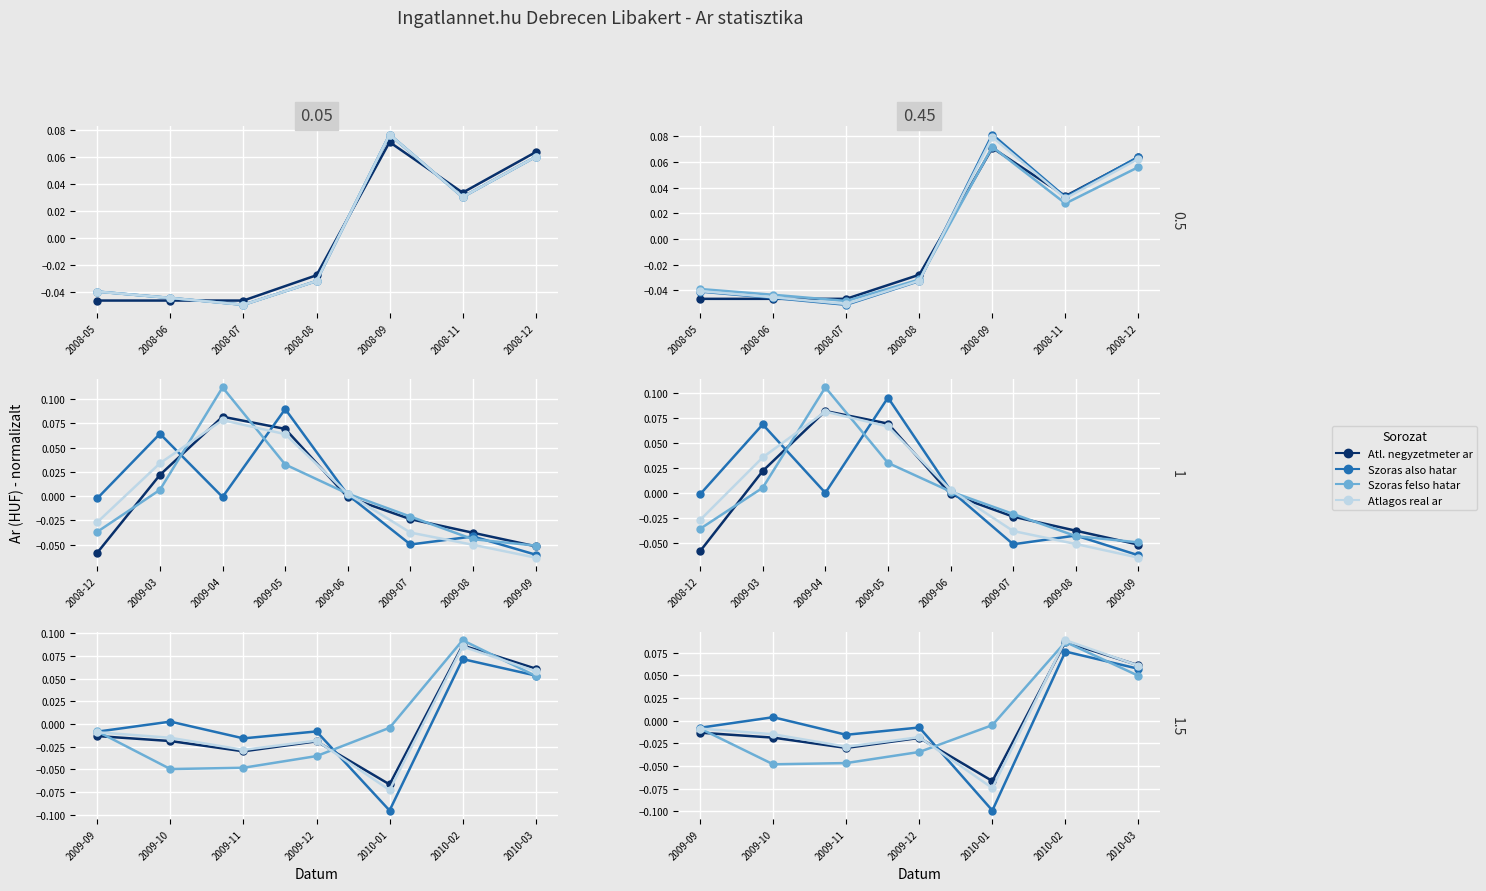

What are all the series names shown in the legend?

Atlagos negyzetmeter ar, Szoràs also hatar, Szoràs felso hatar, Atlagos real ar